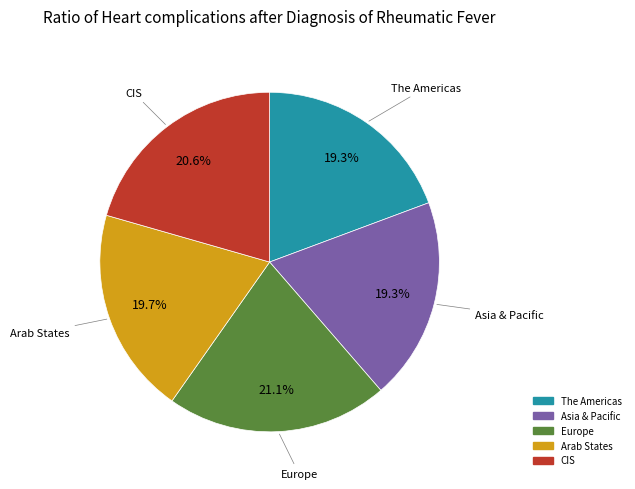

Does any single category account for the majority?

No